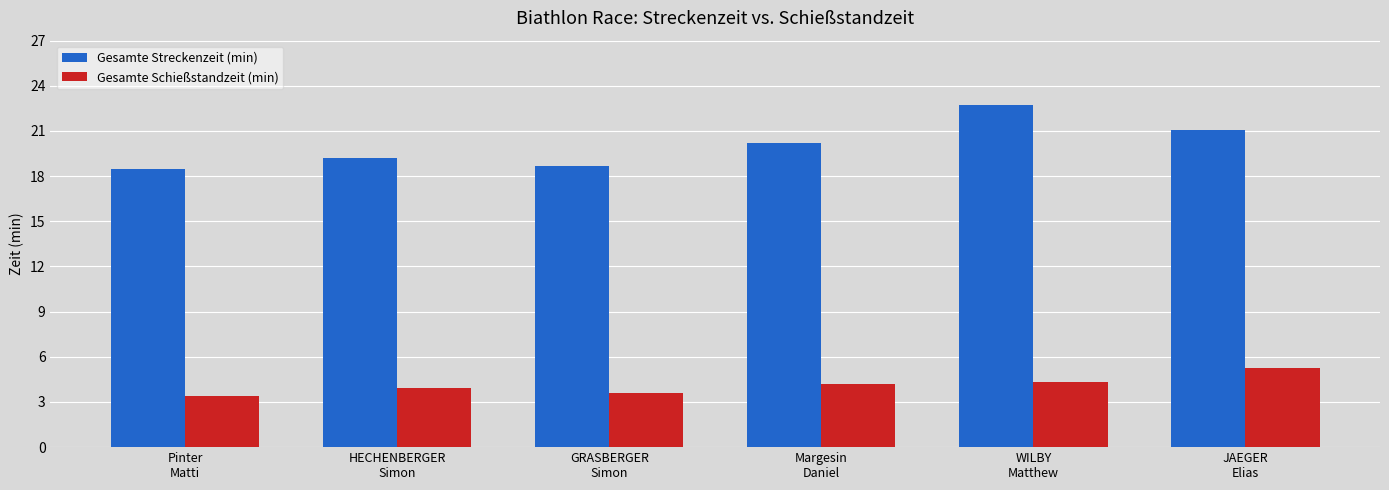

What is the maximum value shown in the chart?

22.7